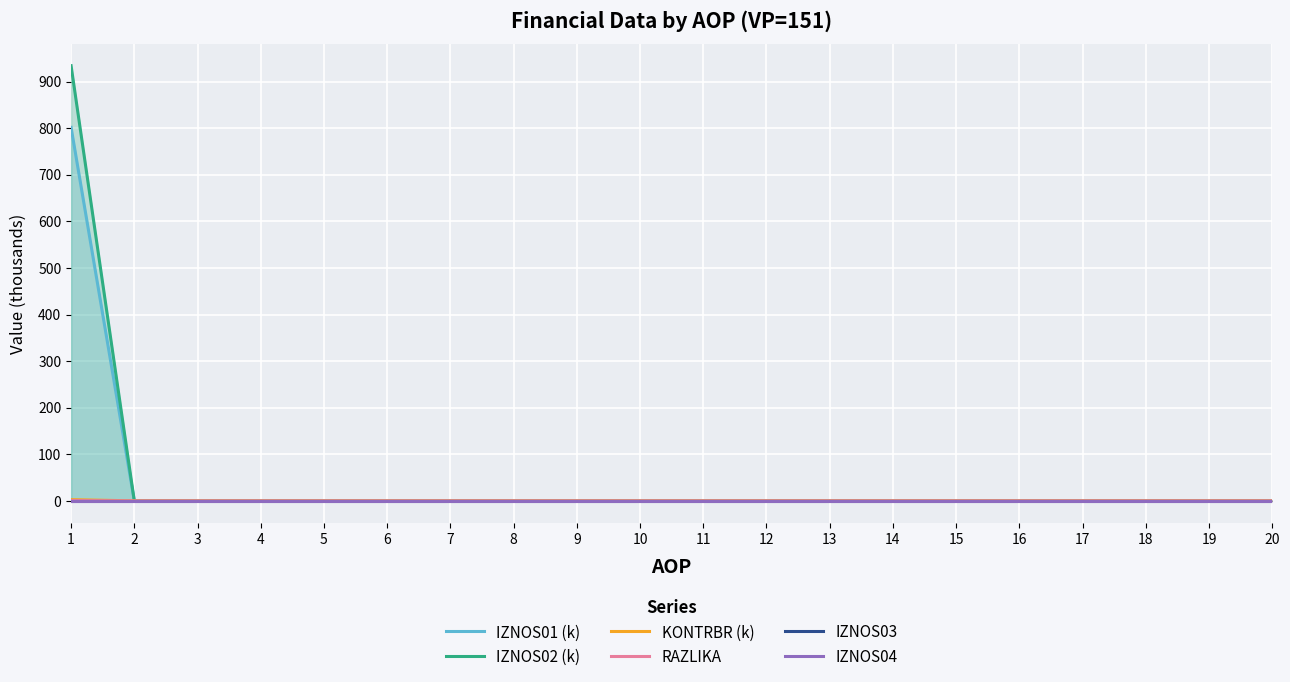

The value of IZNOS02 (k) at 13 is -465.1. True or false?

False